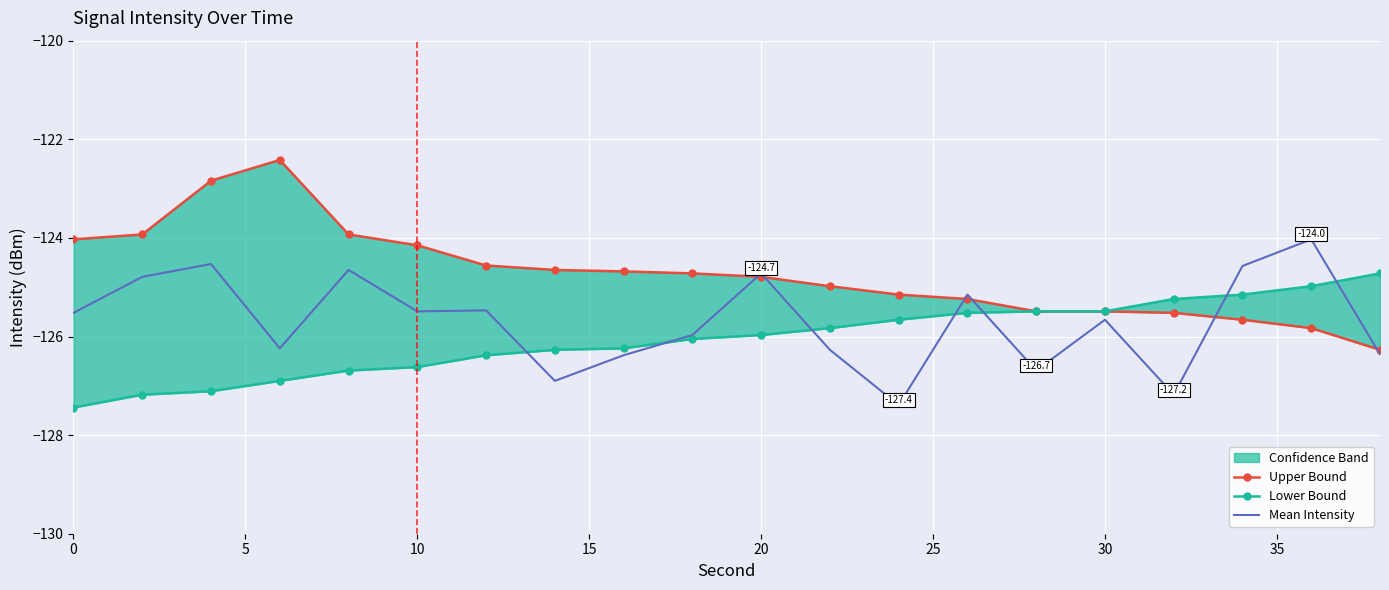

List the series in order of their peak value, highest first.

Upper Bound, Mean Intensity, Lower Bound